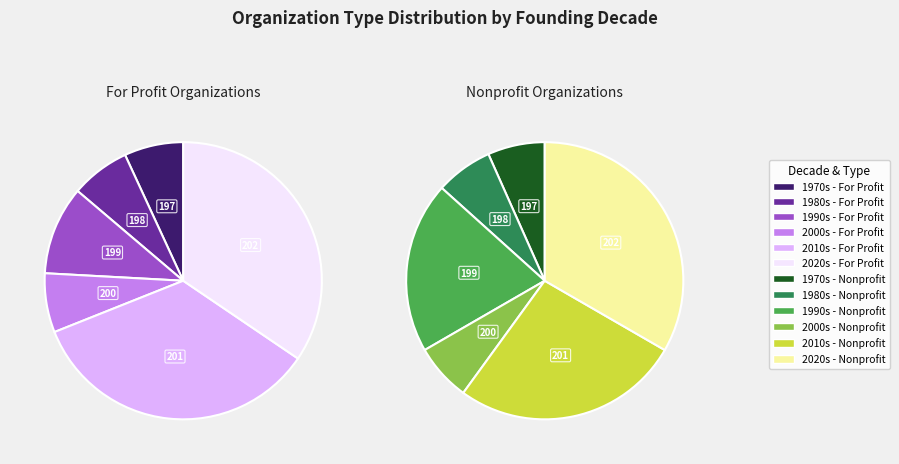

What is the spread (max minus min) of values at For Profit?

8